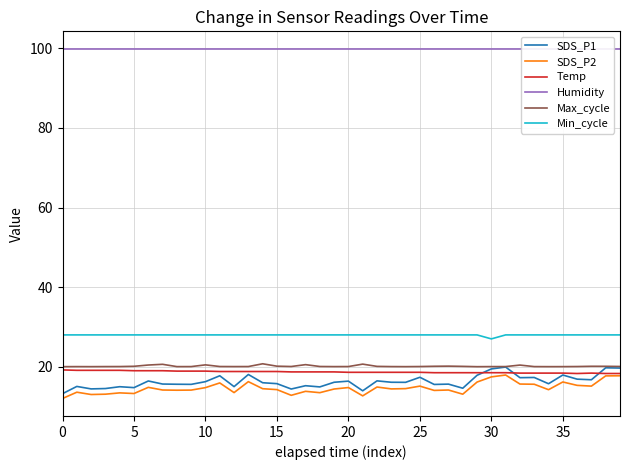

True or false: Min_cycle and SDS_P1 cross at least once.

False